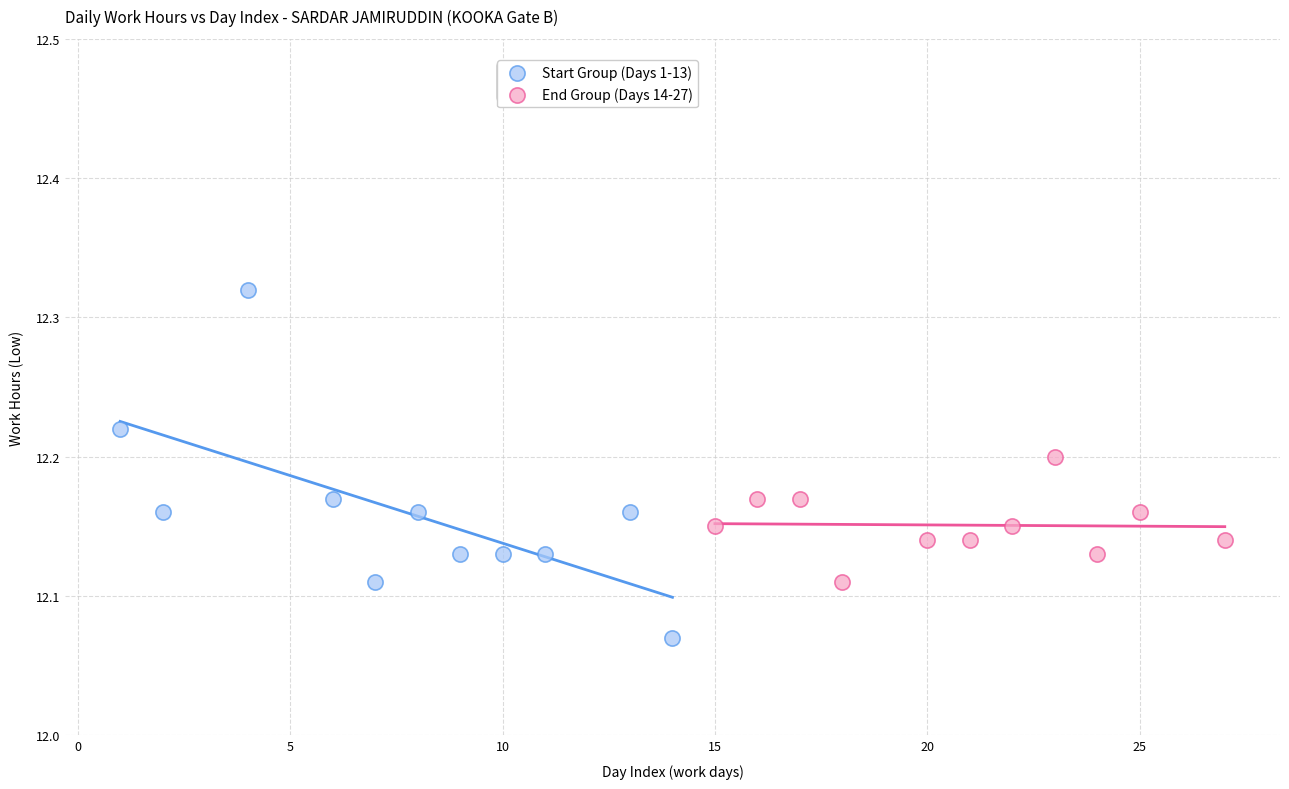

Which series reaches the maximum Y coordinate?

Start Group (Days 1-13)